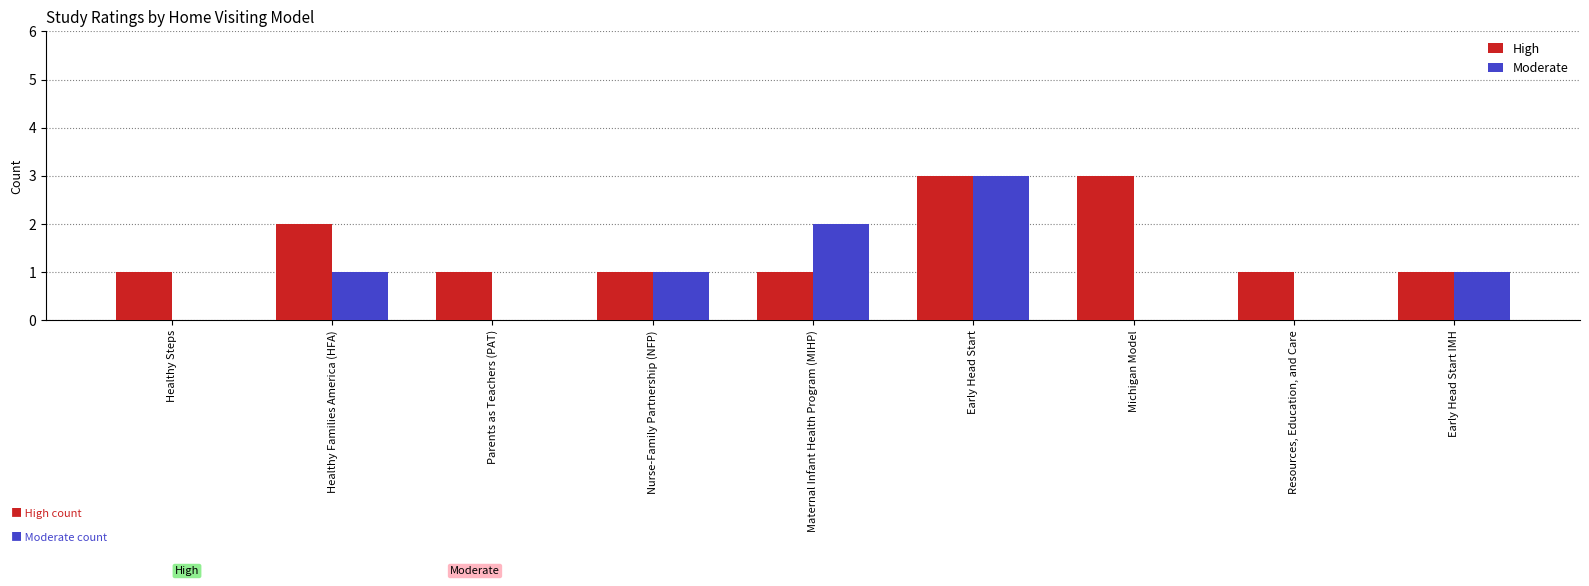

Reading left to right, transcribe all the data shown in this chart.

High: 1	2	1	1	1	3	3	1	1
Moderate: 0	1	0	1	2	3	0	0	1